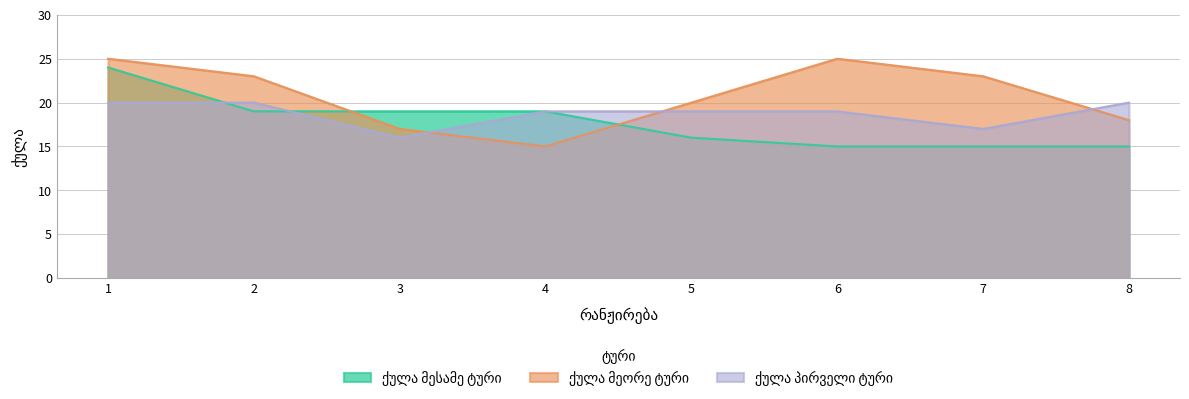

At which category is the sum across all series the highest?

1